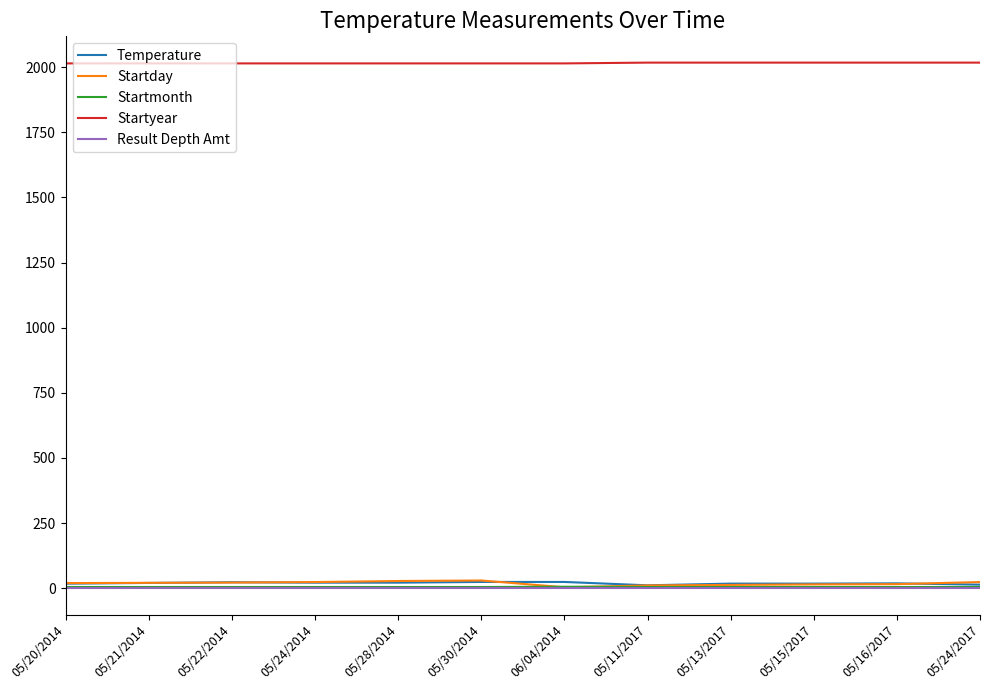

Which series has the widest spread of values?

Startday